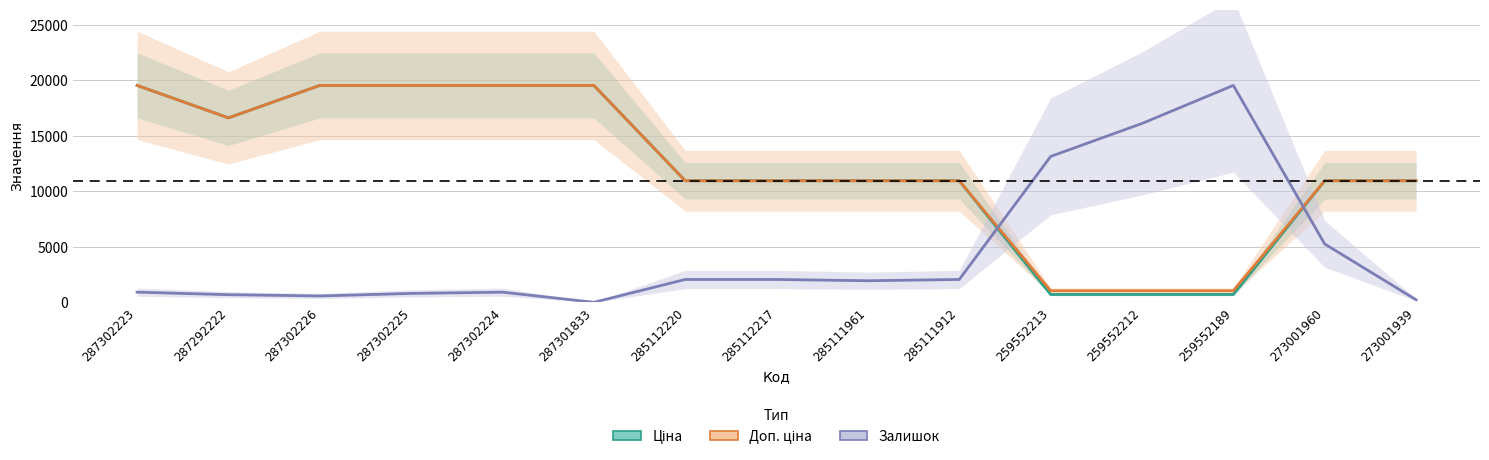

Reading left to right, transcribe all the data shown in this chart.

Ціна: 287302223=19542.7	287292222=16618.0	287302226=19542.7	287302225=19542.7	287302224=19542.7	287301833=19542.7	285112220=10952.0	285112217=10952.0	285111961=10952.0	285111912=10952.0	259552213=705.5	259552212=705.5	259552189=705.5	273001960=10952.0	273001939=10952.0
Доп. ціна: 287302223=19542.7	287292222=16618.0	287302226=19542.7	287302225=19542.7	287302224=19542.7	287301833=19542.7	285112220=10952.0	285112217=10952.0	285111961=10952.0	285111912=10952.0	259552213=1042.0	259552212=1042.0	259552189=1042.0	273001960=10952.0	273001939=10952.0
Залишок (масштаб): 287302223=914.3	287292222=685.7	287302226=571.4	287302225=800.0	287302224=914.3	287301833=0.0	285112220=2057.1	285112217=2057.1	285111961=1942.8	285111912=2057.1	259552213=13142.8	259552212=16114.2	259552189=19542.7	273001960=5257.1	273001939=228.6